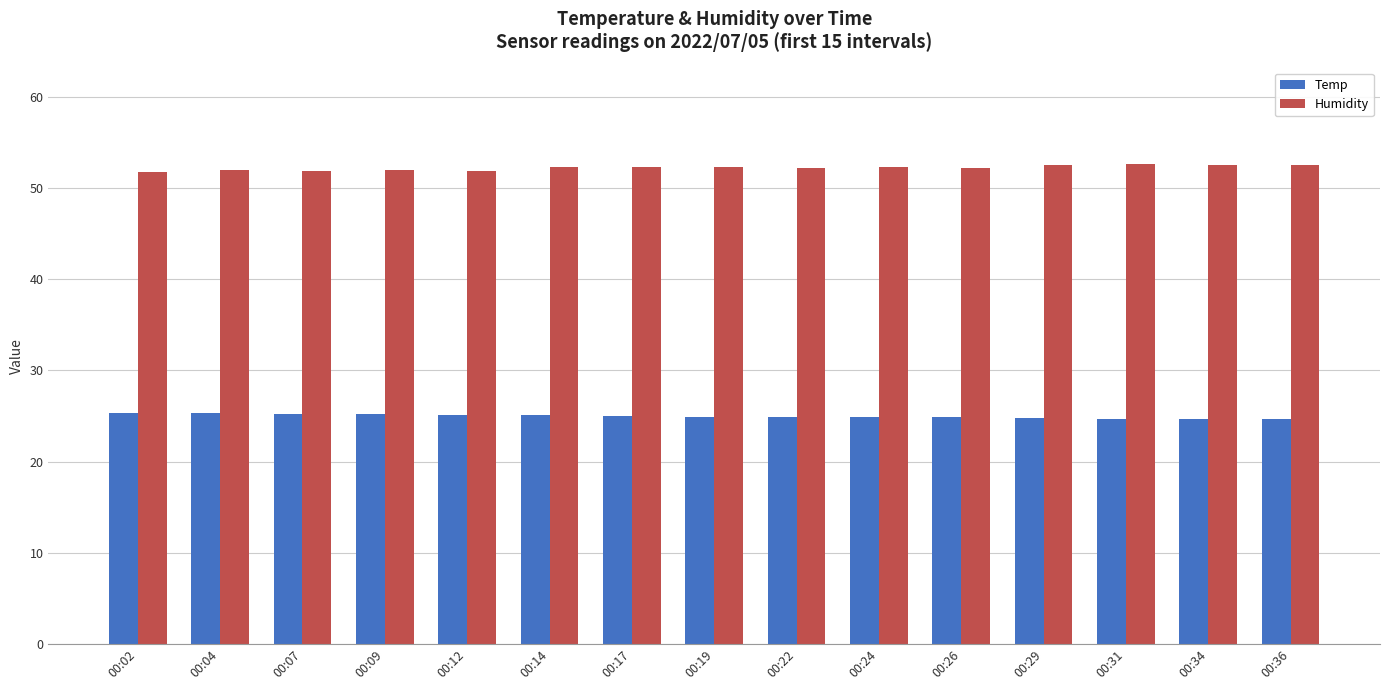

Does the chart contain stacked bars?

No